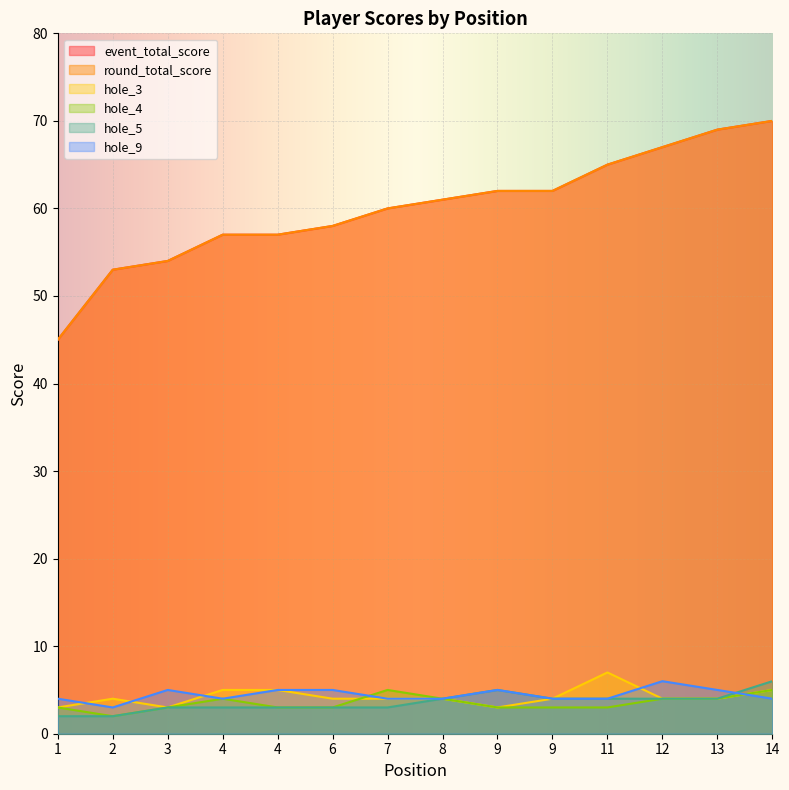

True or false: event_total_score and hole_9 intersect in this chart.

False